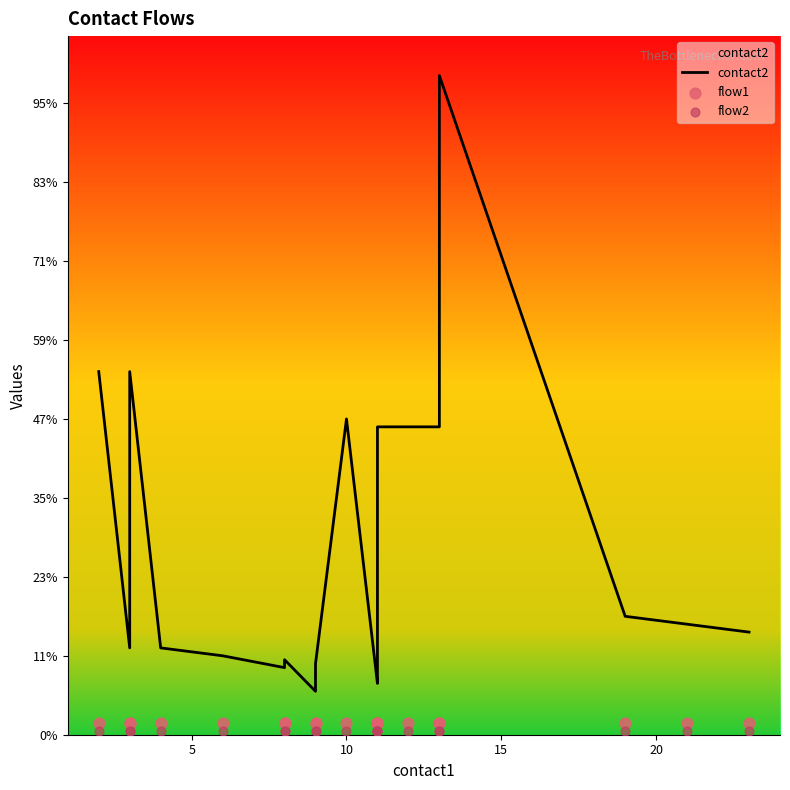

Is the value of contact2 at 0 greater than the value of flow1 at 15?

Yes